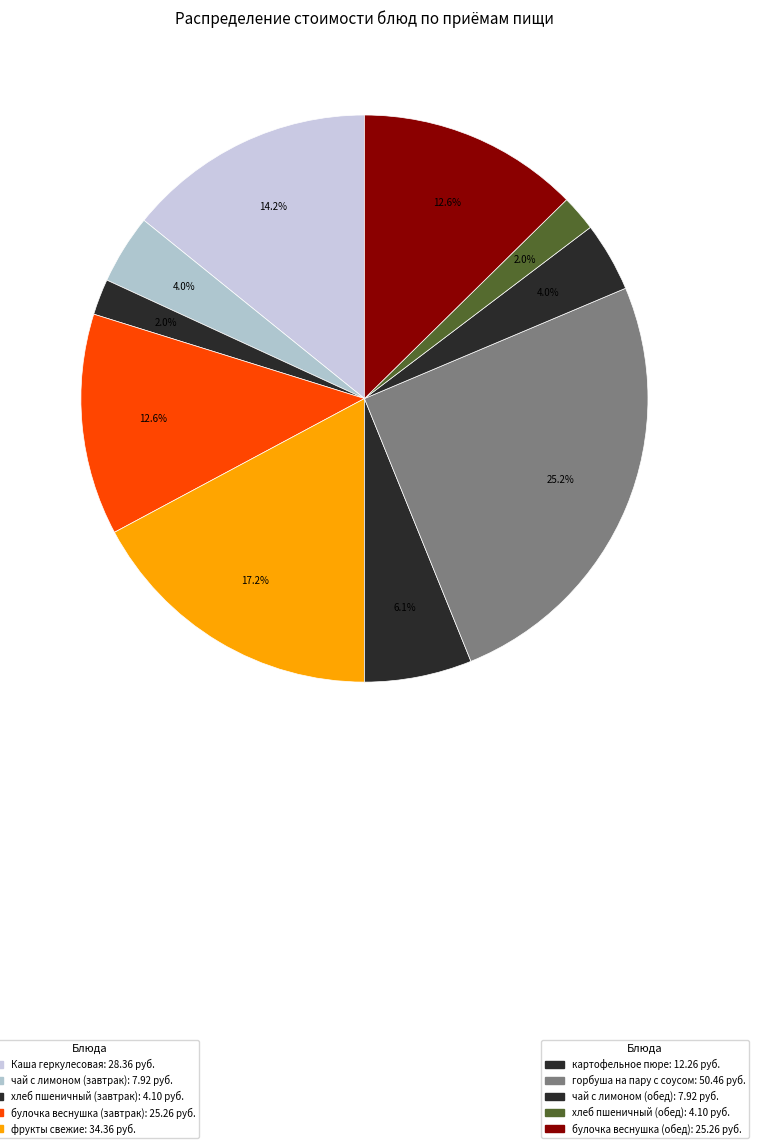

How many slices are in this pie chart?

10